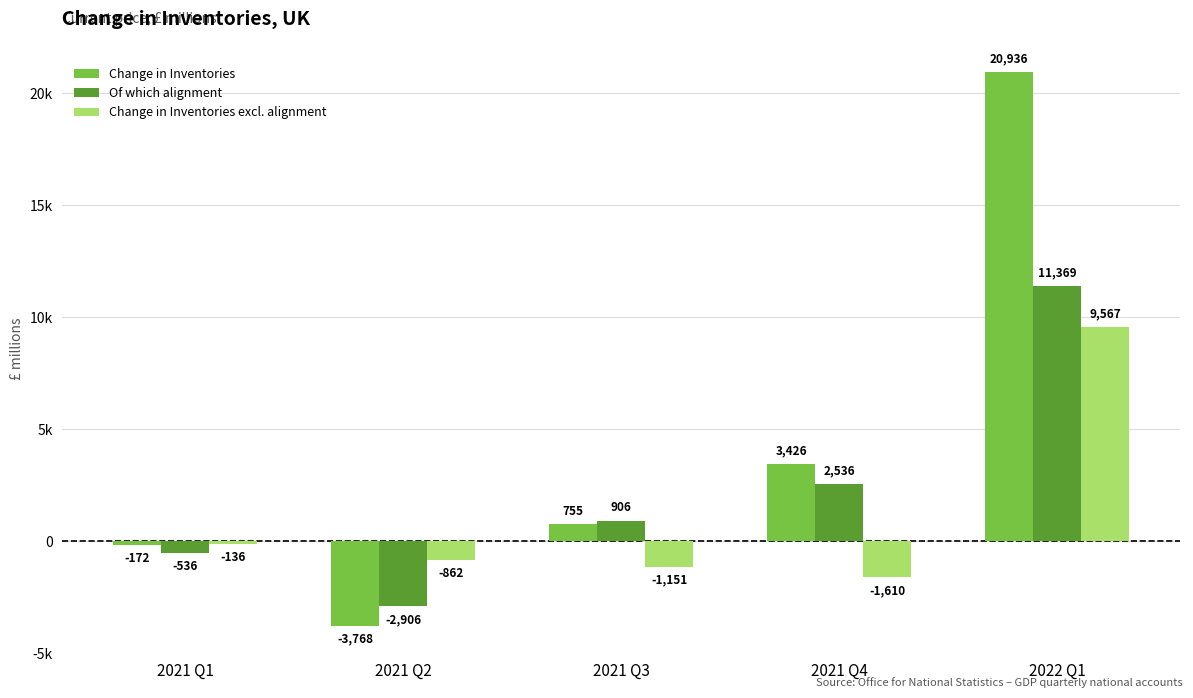

Reading left to right, transcribe all the data shown in this chart.

Change in Inventories: -172	-3768	755	3426	20936
Of which alignment: -536	-2906	906	2536	11369
Change in Inventories excl. alignment: -136	-862	-1151	-1610	9567